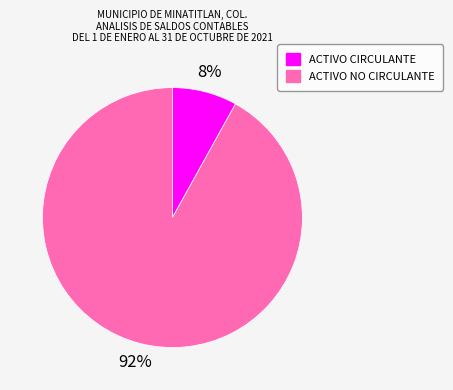

Does ACTIVO NO CIRCULANTE account for over 50% of the chart?

Yes